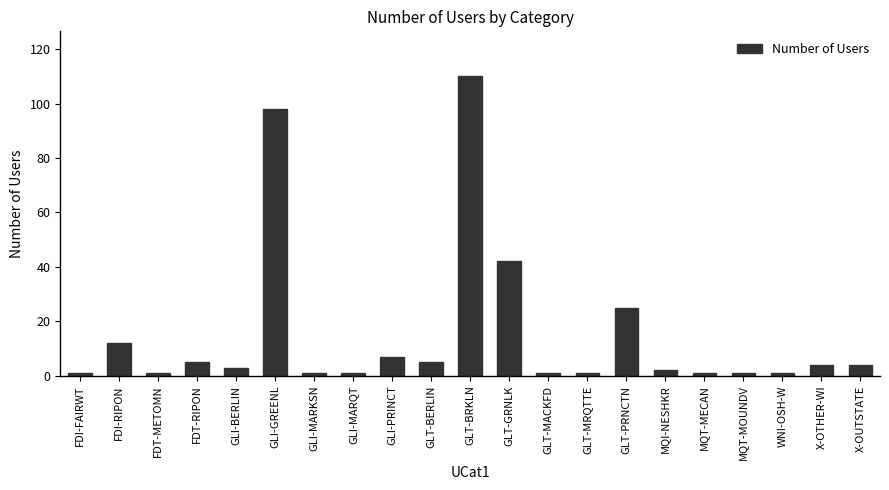

Between GLT-BERLIN and GLT-BRKLN, which is larger?

GLT-BRKLN